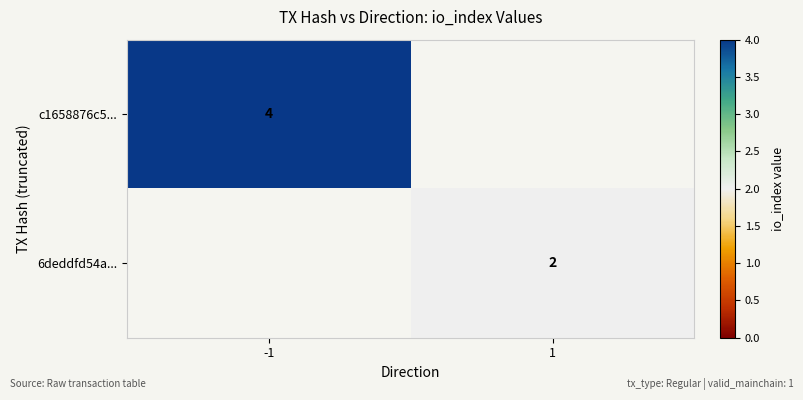

How many distinct data groups are displayed?

2